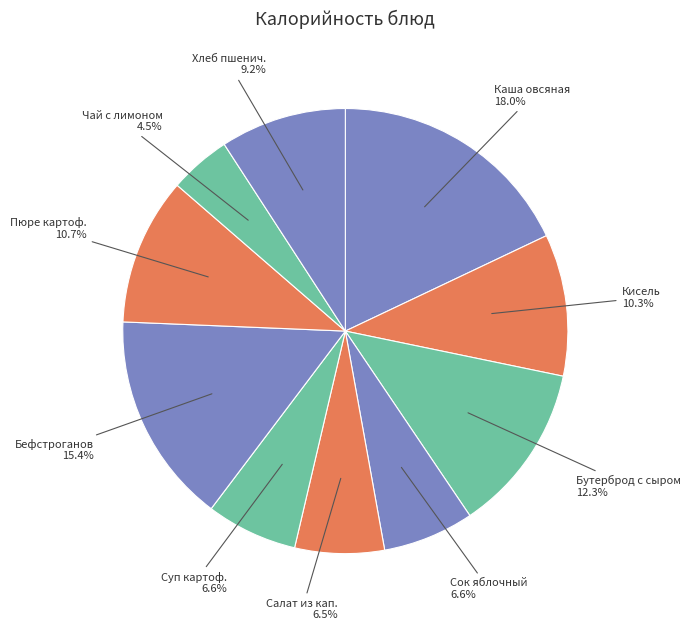

True or false: Чай с лимоном accounts for 19% of the total.

False